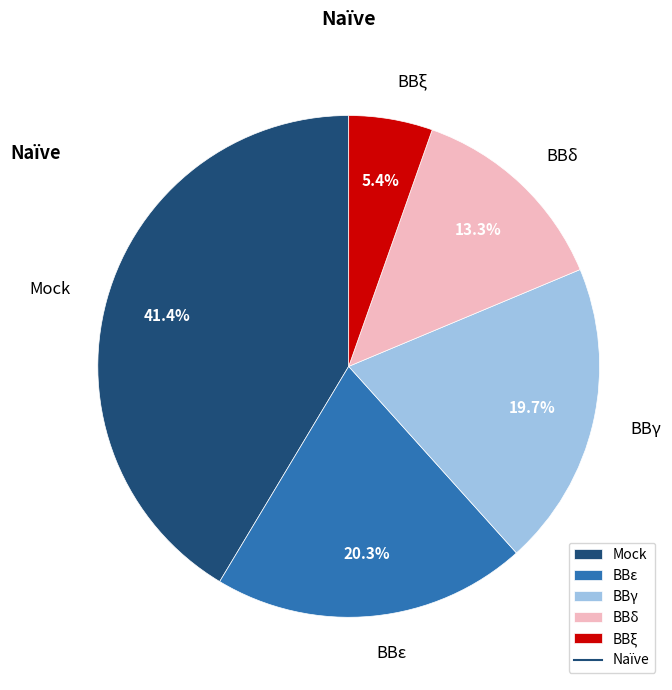

Is the sum of BBε and BBγ greater than half?

No